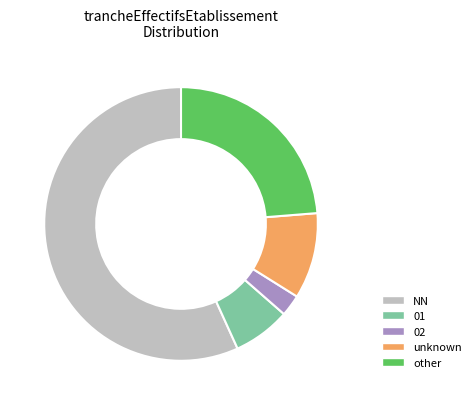

Is the sum of NN and 02 greater than half?

Yes